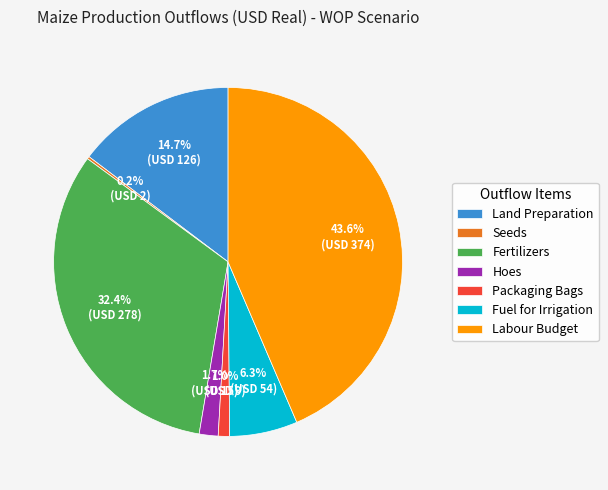

Which has a higher value, Land Preparation or Fuel for Irrigation?

Land Preparation